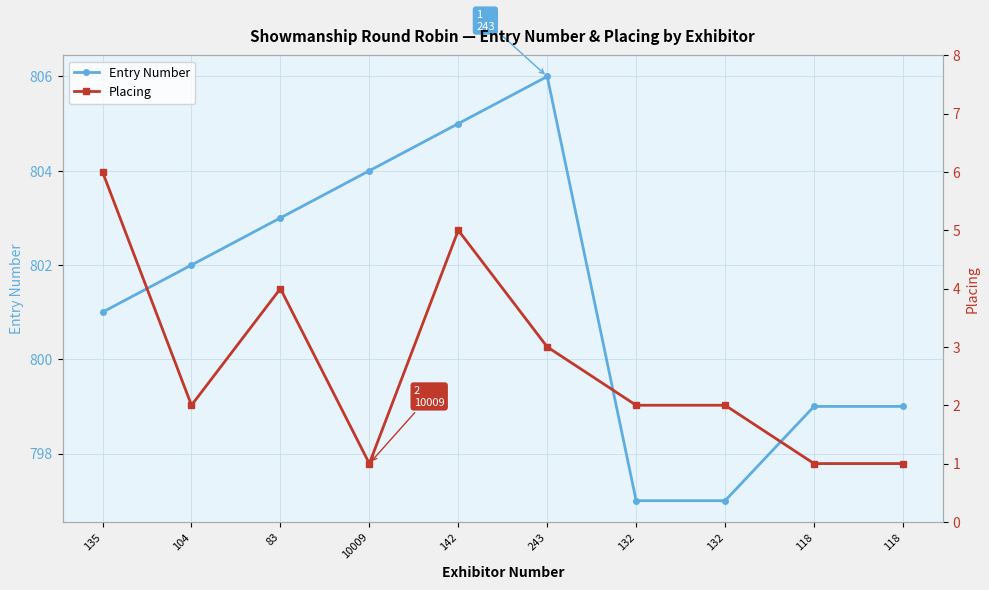

How many data points in Placing are less than 2?

3